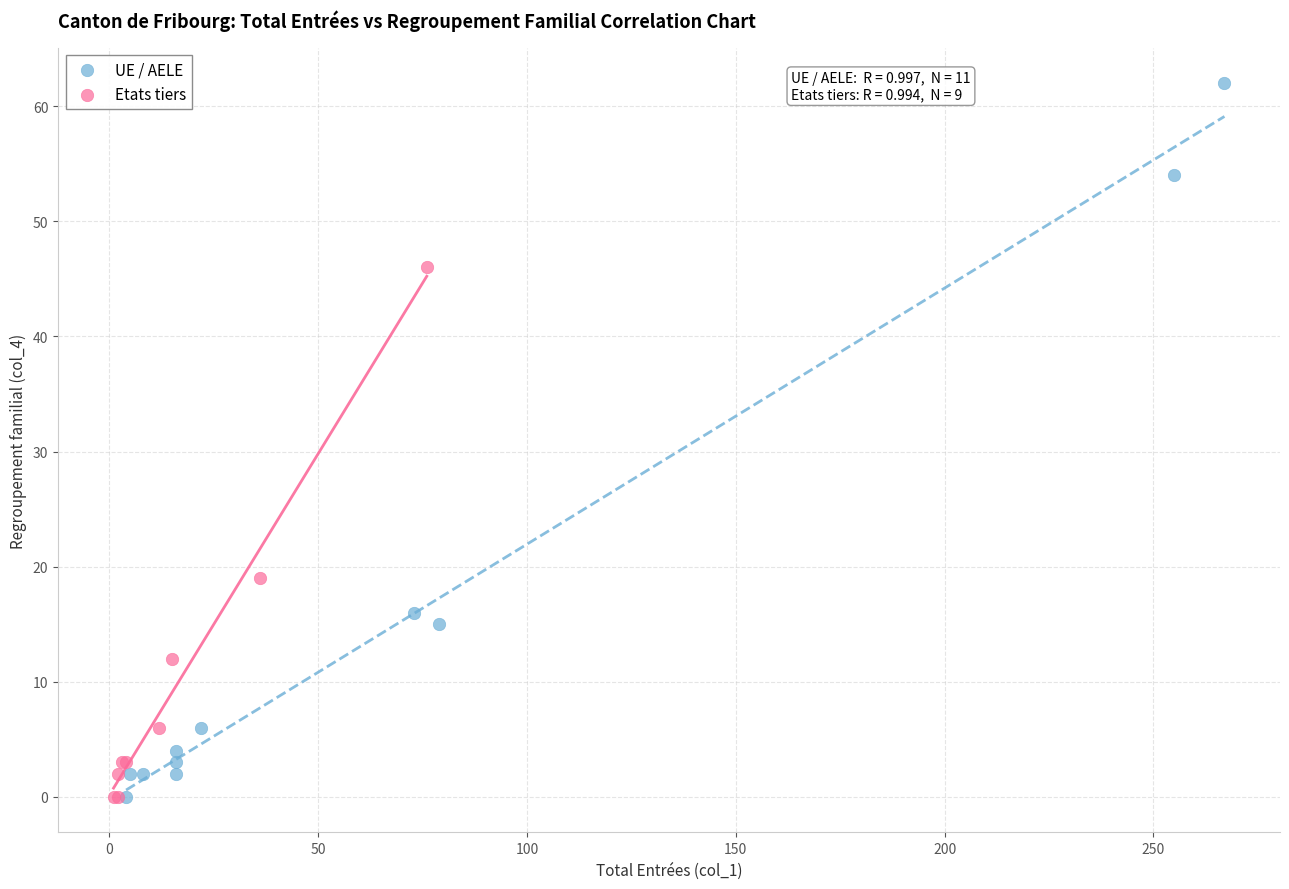

Which series contains the highest Y value?

UE / AELE